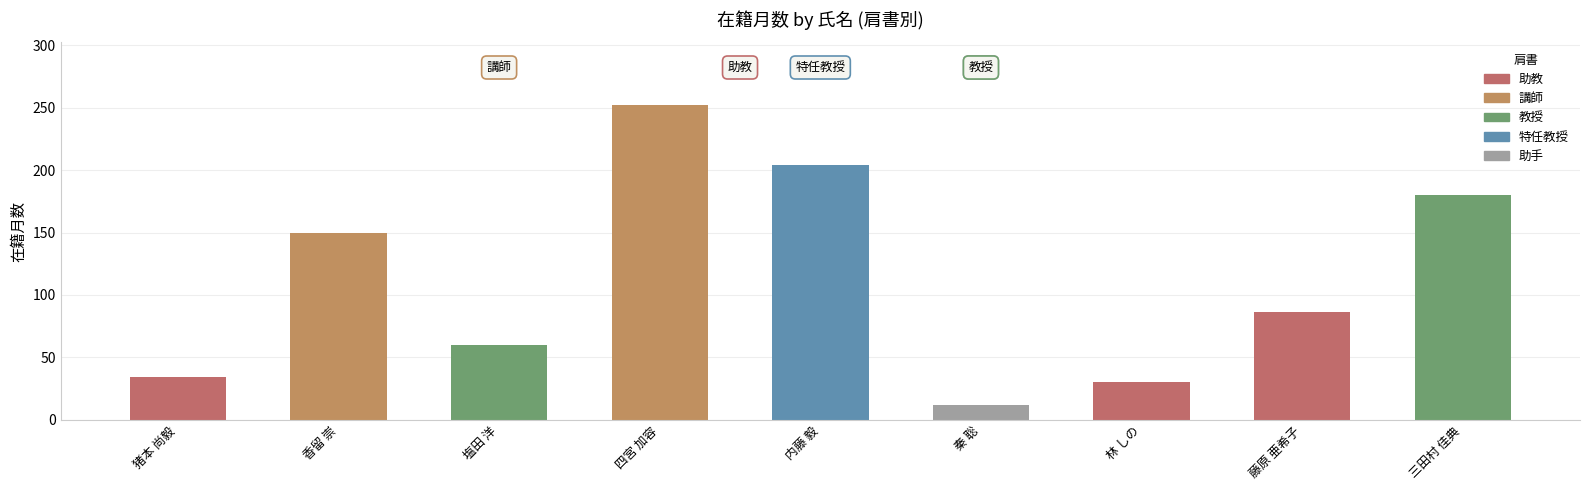

Are the bars horizontal?

No